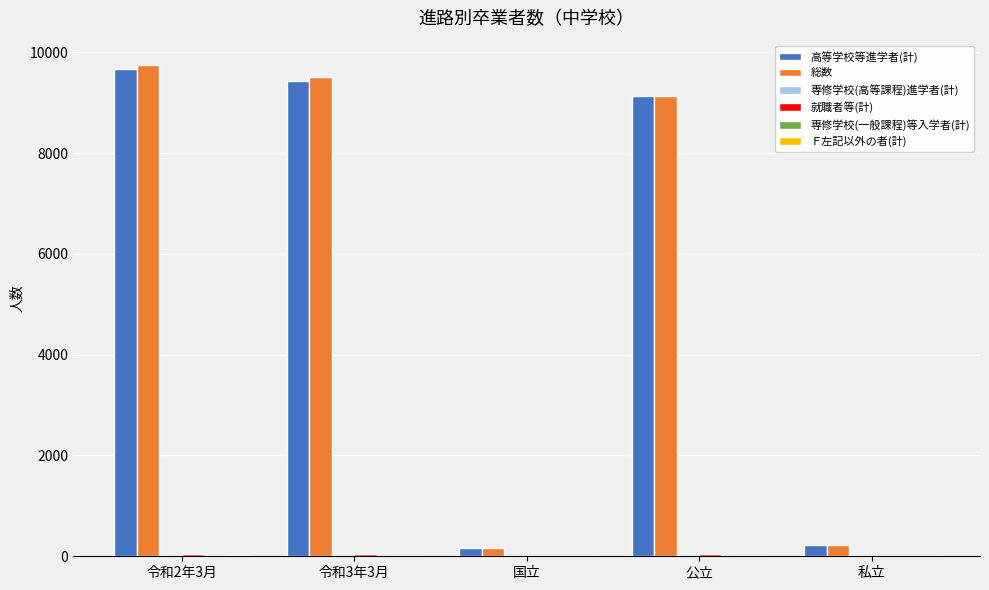

Which series has the largest range (max minus min)?

総数